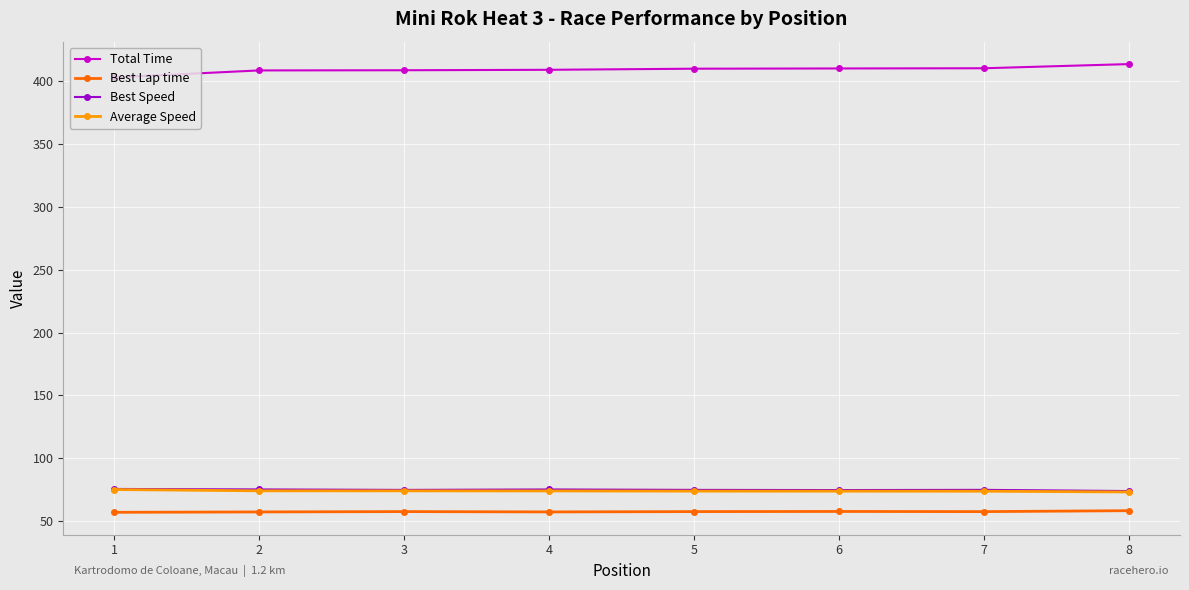

True or false: Best Speed and Average Speed intersect in this chart.

False